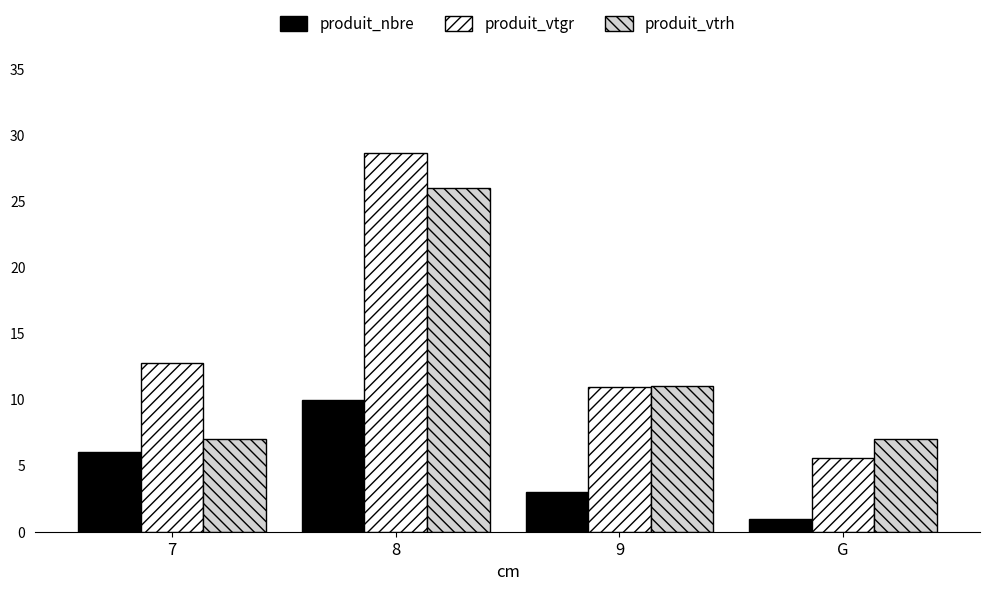

At G, list the series in order from smallest to largest.

produit_nbre, produit_vtgr, produit_vtrh